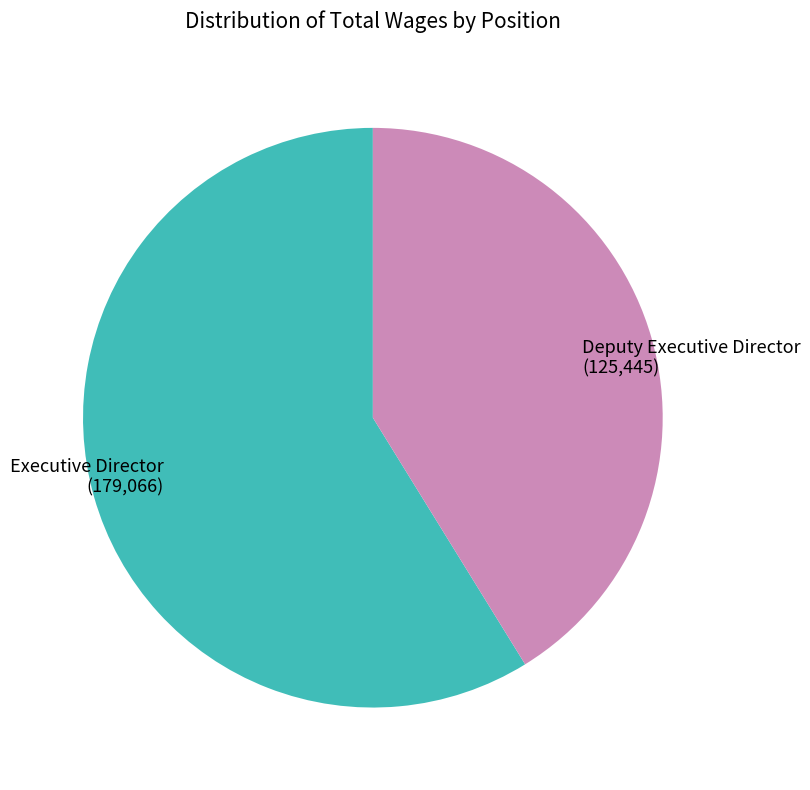

True or false: Executive Director accounts for 67% of the total.

False